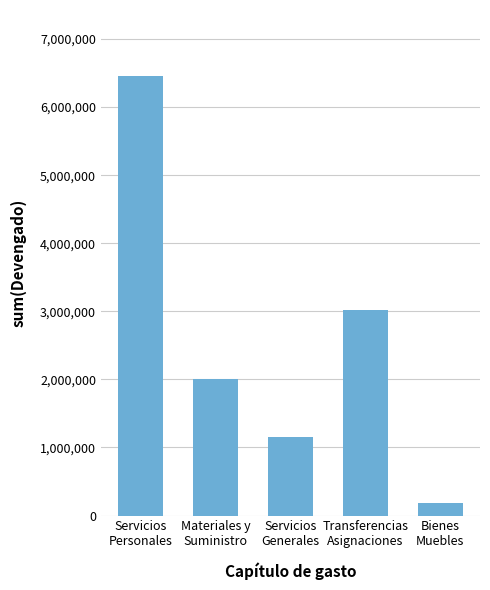

What is the change in value from Materiales y
Suministro to Transferencias
Asignaciones?

+1013625.5